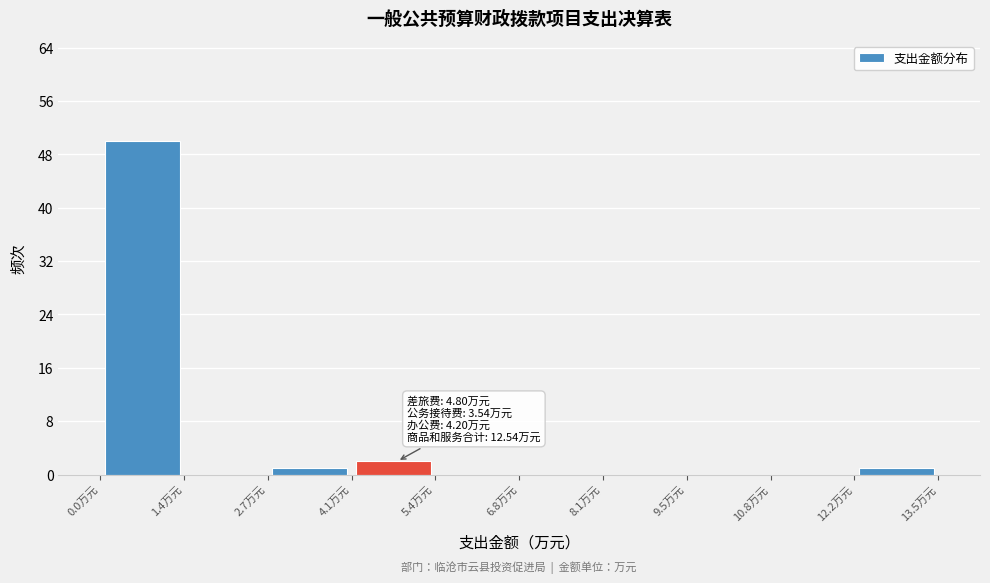

Over which range of the x-axis is the bar tallest?

0.0 to 1.4